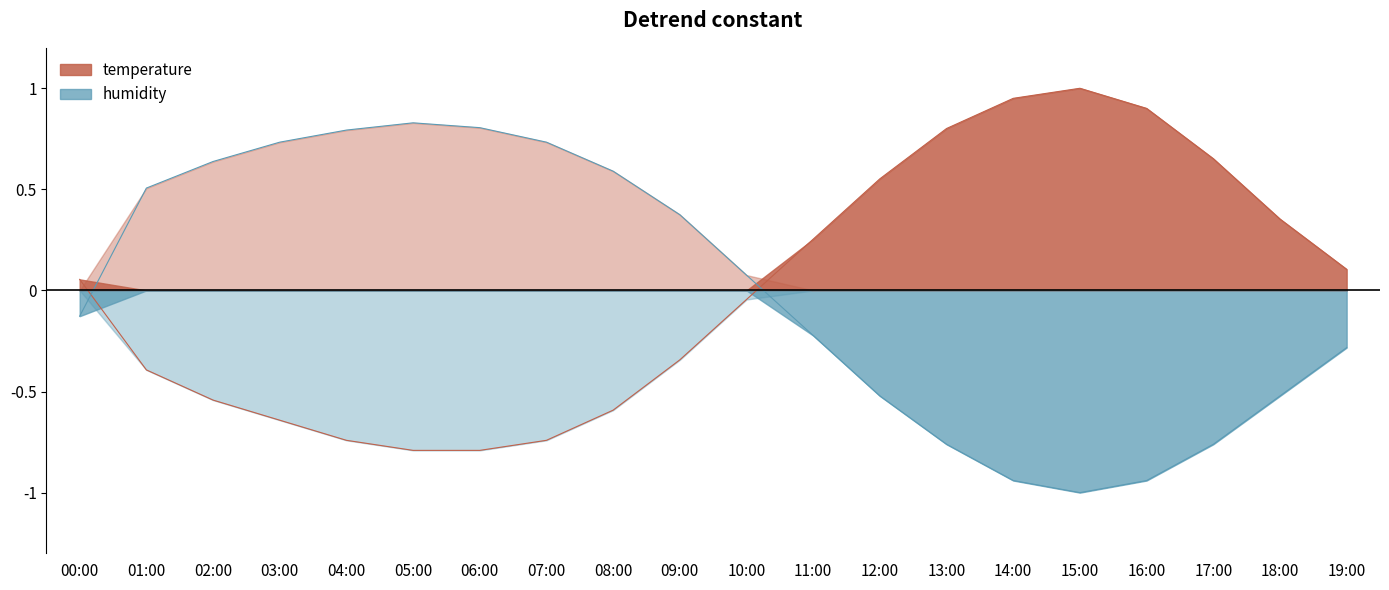

True or false: humidity and temperature intersect in this chart.

True